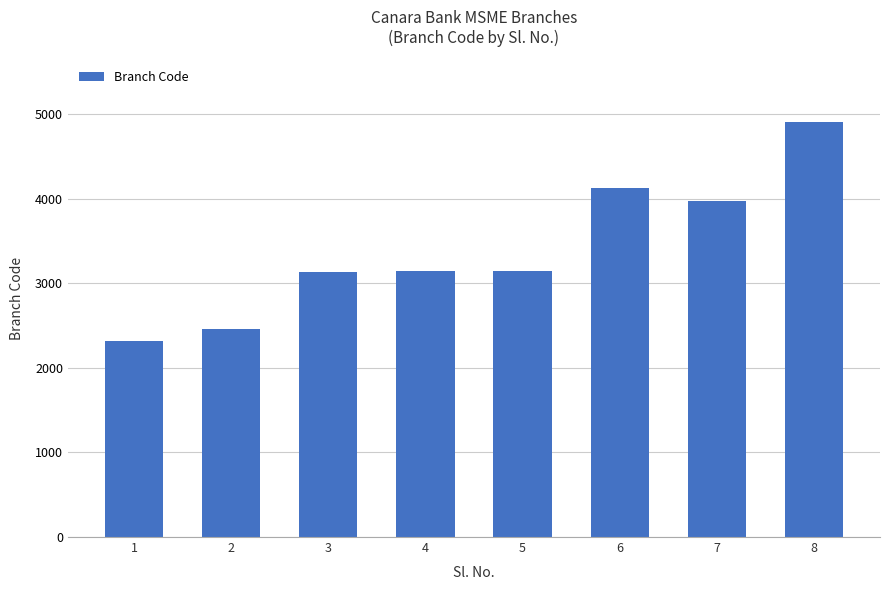

What is the value of the 7th bar from the left?

3969